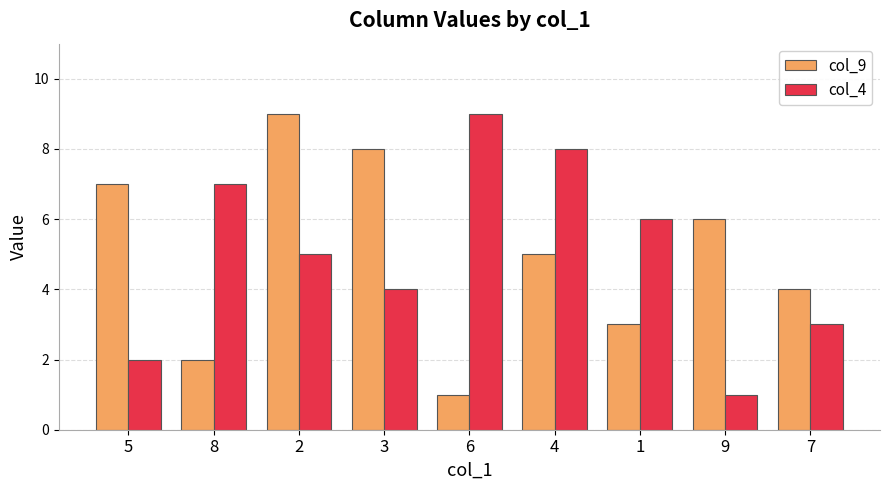

Reading left to right, what are all the values shown in this chart?

col_9: 7	2	9	8	1	5	3	6	4
col_4: 2	7	5	4	9	8	6	1	3